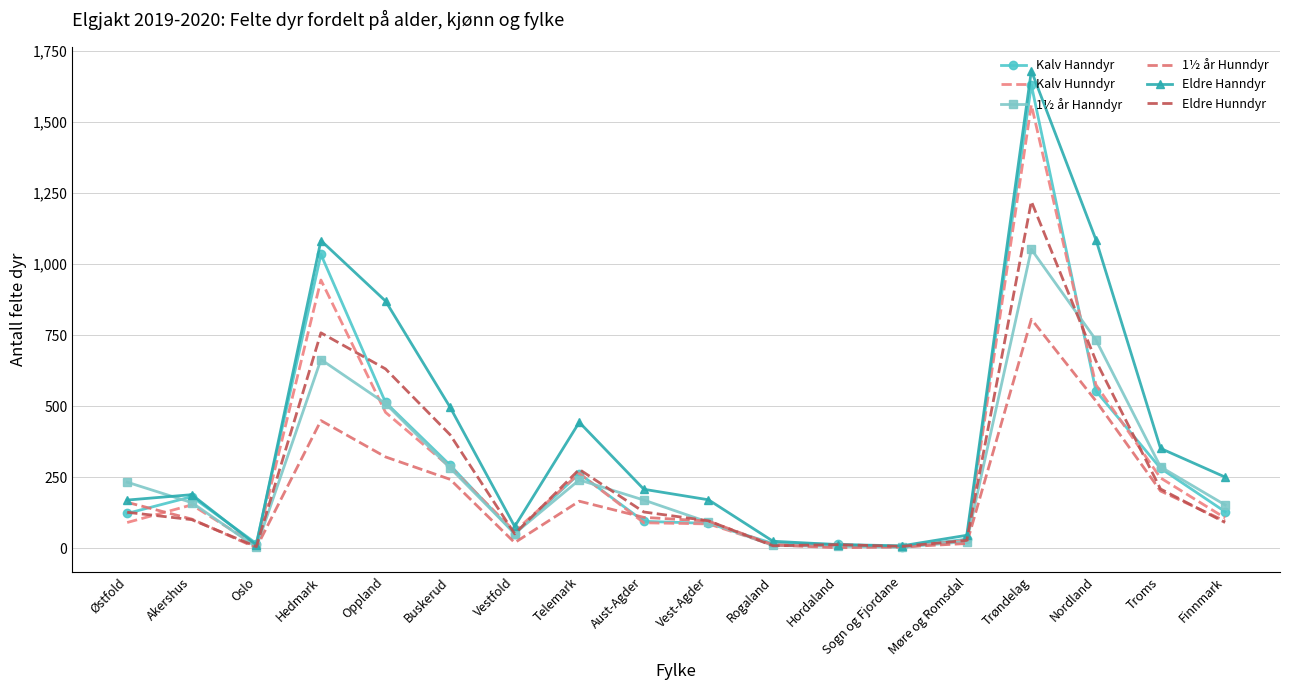

Which category has the lowest value across all series?

Oslo